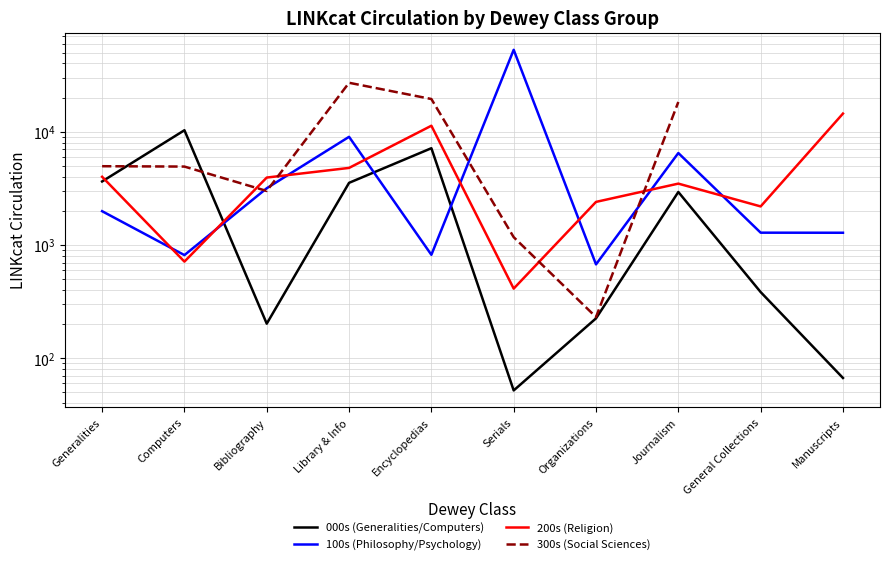

List the labels in order of 000s (Generalities/Computers) value, largest first.

Computers, Encyclopedias, Generalities, Library & Info, Journalism, General Collections, Organizations, Bibliography, Manuscripts, Serials